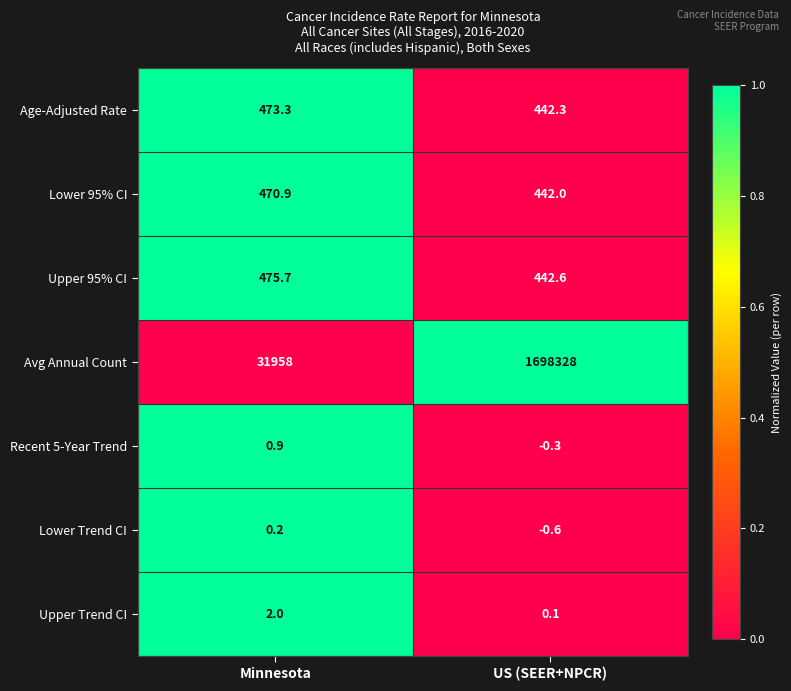

What is the sum of all Age-Adjusted Rate values?

915.6